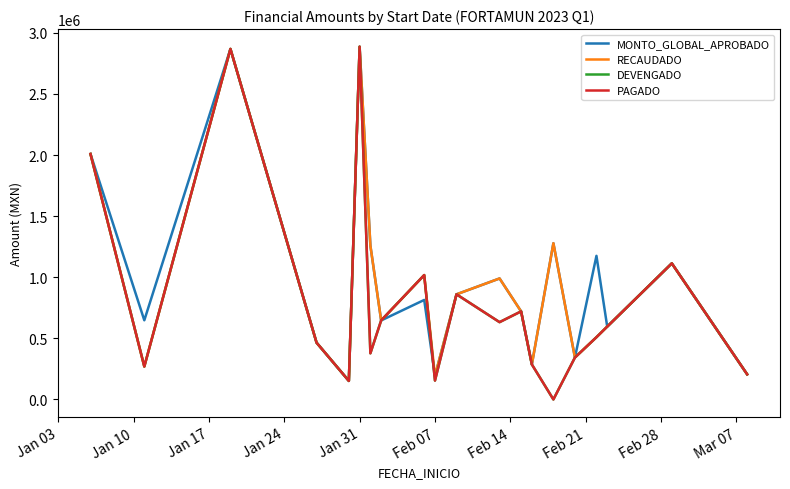

What is the difference between the maximum and minimum values in the PAGADO series?

2885915.2